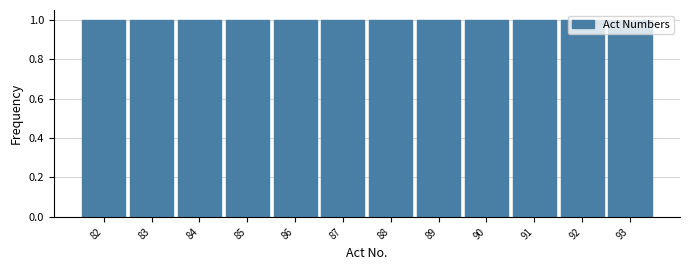

Reading left to right, transcribe this chart: for each bar, give the range it covers on the x-axis and its height. The values are not printed on the chart, so give them approximately, as read against the axis.

81.5 to 82.5: 1
82.5 to 83.5: 1
83.5 to 84.5: 1
84.5 to 85.5: 1
85.5 to 86.5: 1
86.5 to 87.5: 1
87.5 to 88.5: 1
88.5 to 89.5: 1
89.5 to 90.5: 1
90.5 to 91.5: 1
91.5 to 92.5: 1
92.5 to 93.5: 1